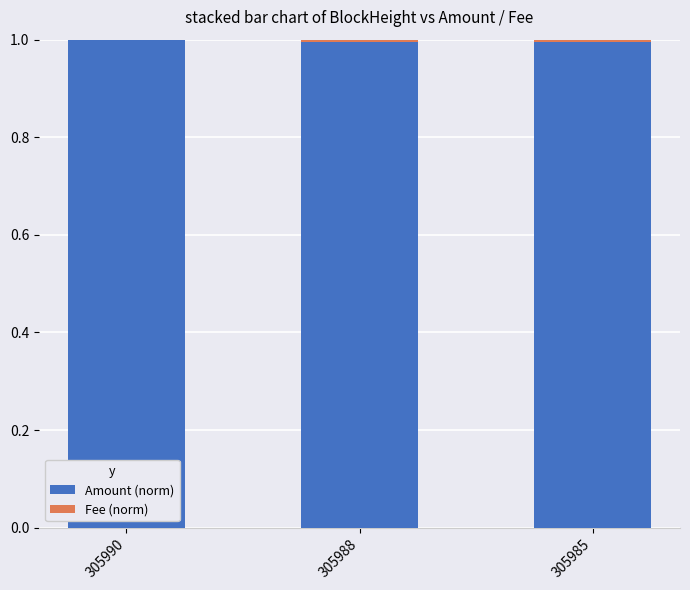

The Amount (norm) series shows 1.0 at 305988. True or false?

True